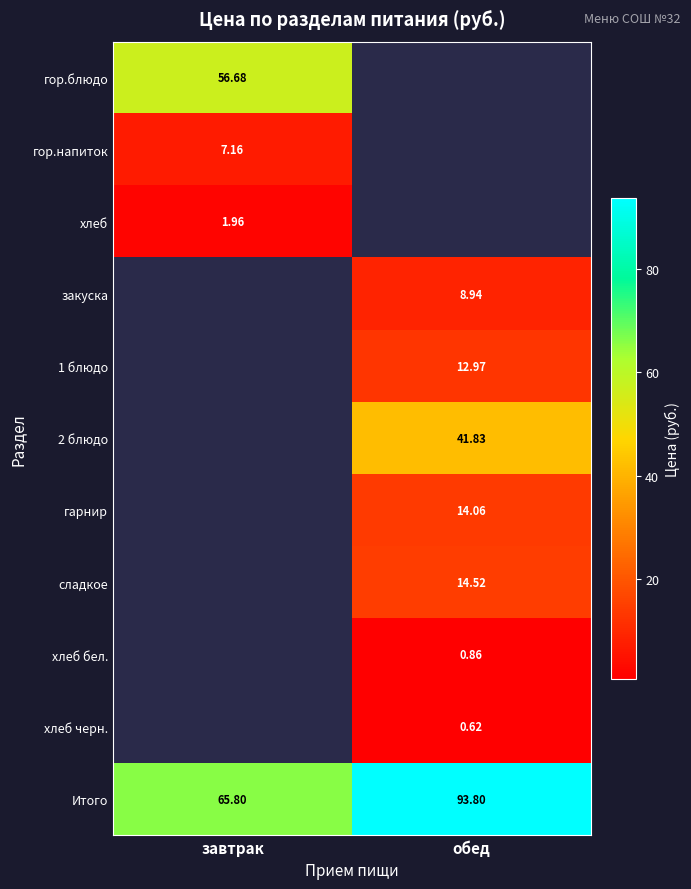

Which category has the highest value across all series?

обед